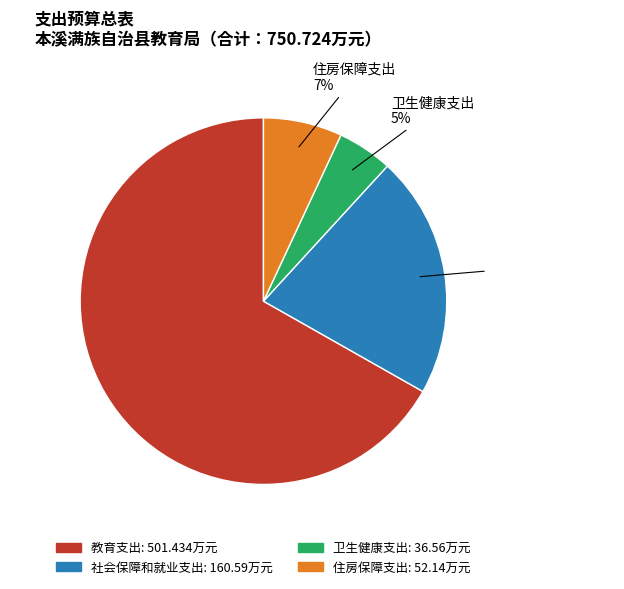

Which has a higher value, 卫生健康支出 or 住房保障支出?

住房保障支出